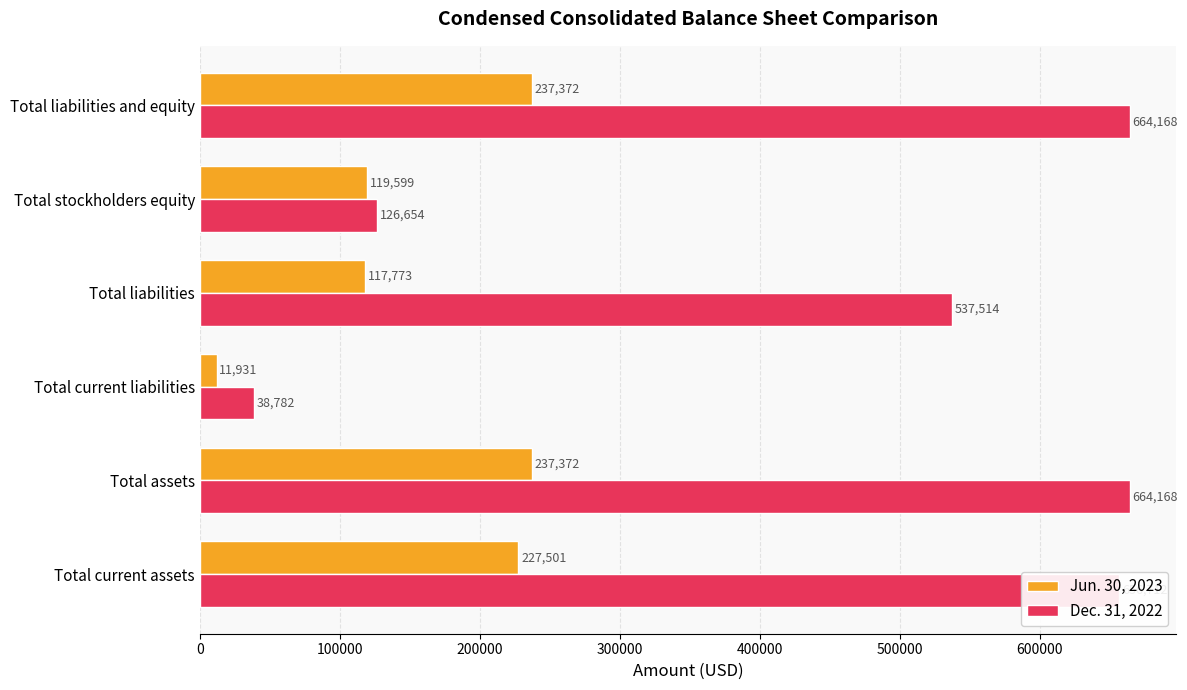

What is the difference between the maximum and minimum values in the Dec. 31, 2022 series?

625386